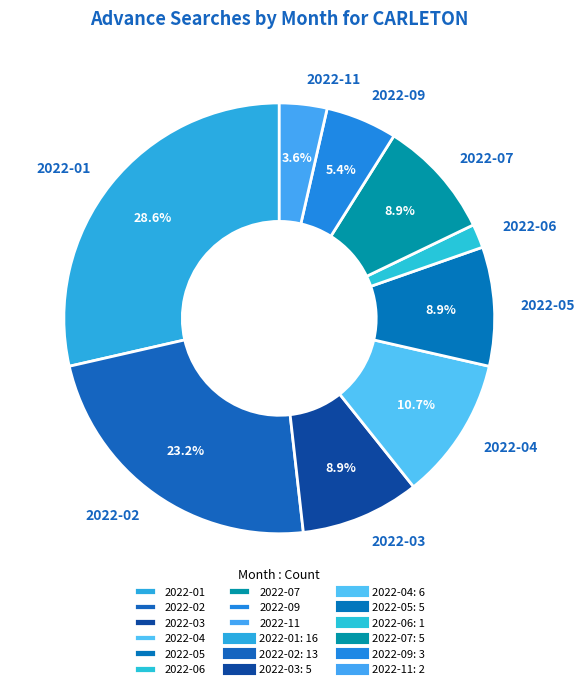

The 2022-11 slice represents 4% of the pie. True or false?

True